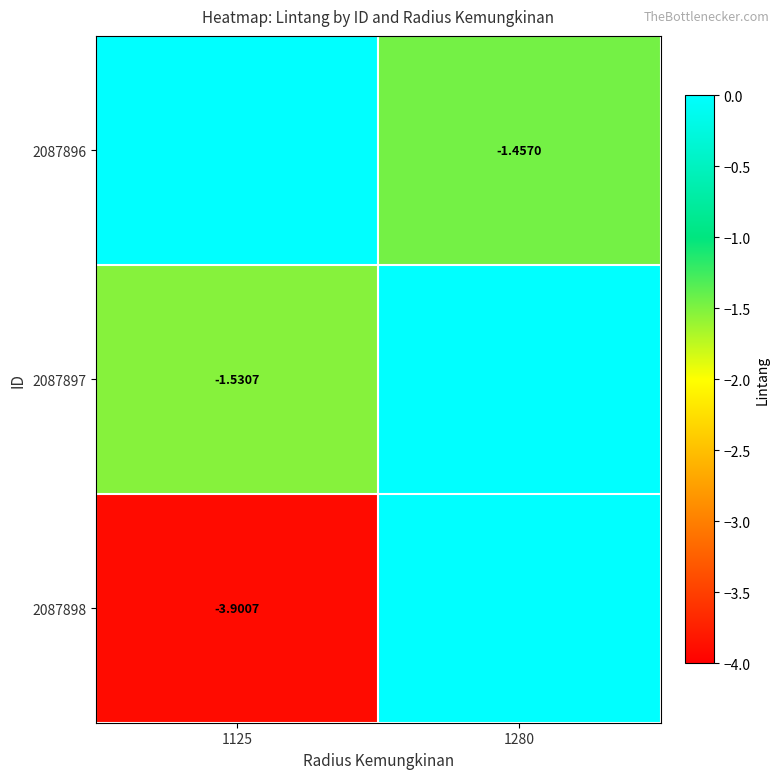

Rank the series by their maximum value, from lowest to highest.

2087896, 2087897, 2087898